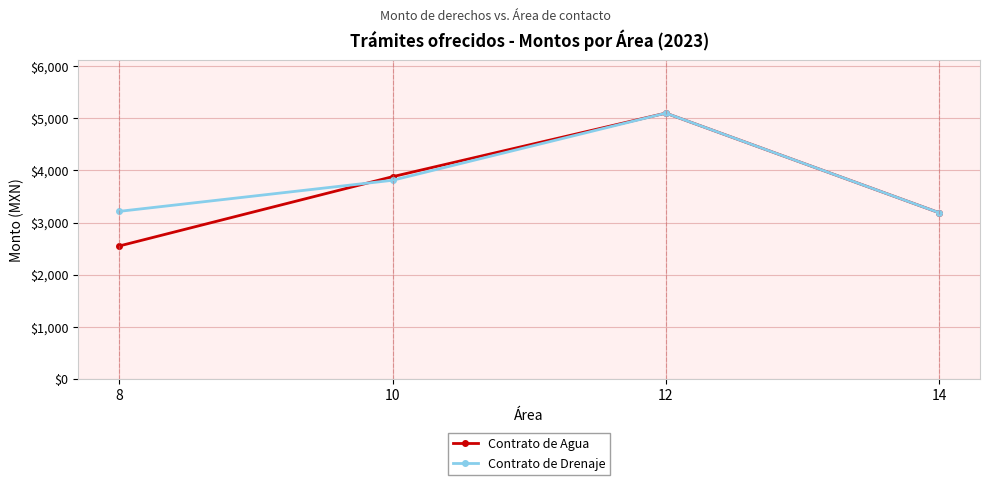

How many interior local peaks does the Contrato de Agua series have?

1